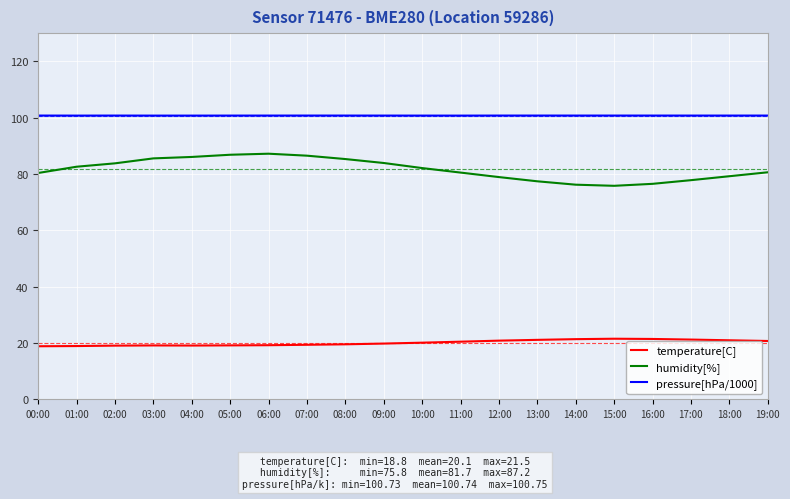

The value of pressure[hPa/1000] at 06:00 is 24.1. True or false?

False